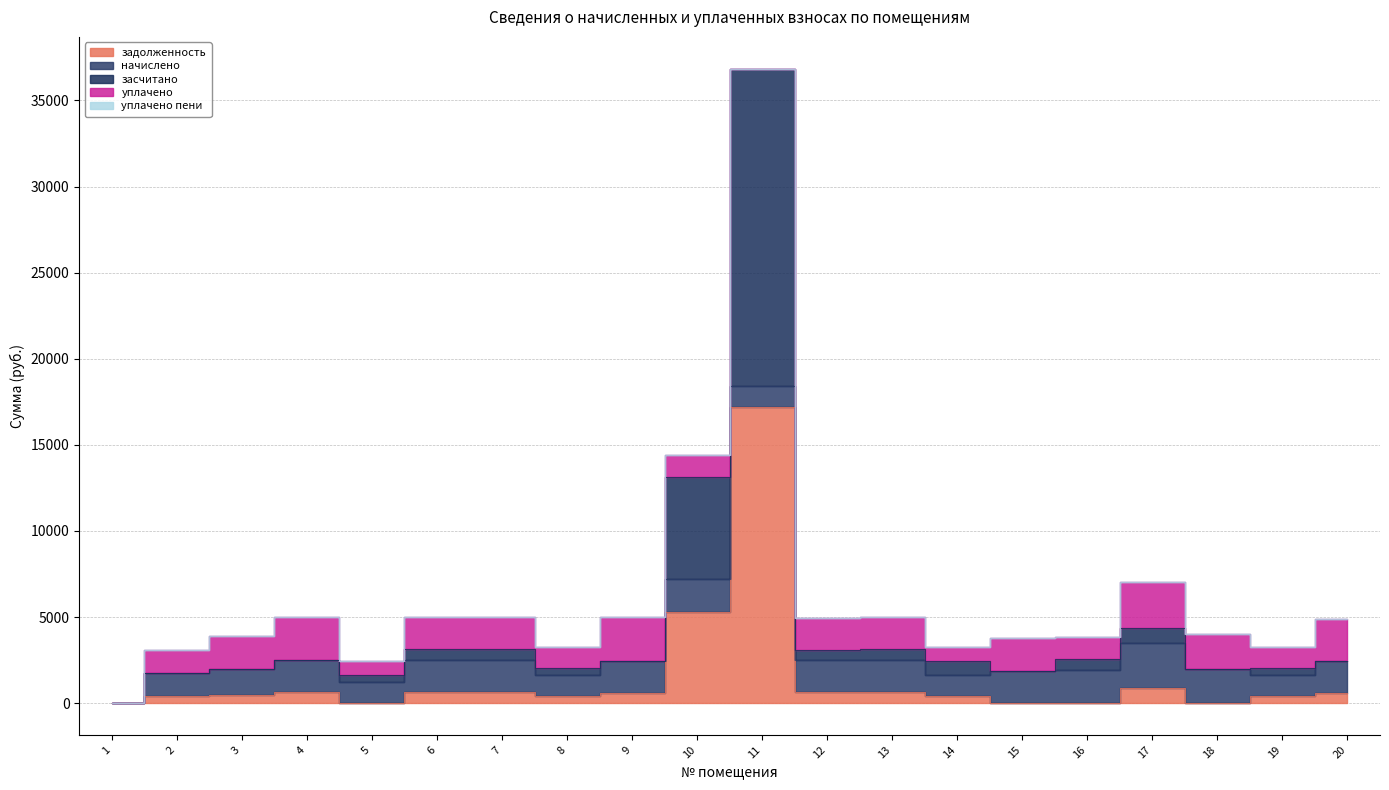

What are all the series names shown in the legend?

задолженность, начислено, засчитано, уплачено, уплачено пени